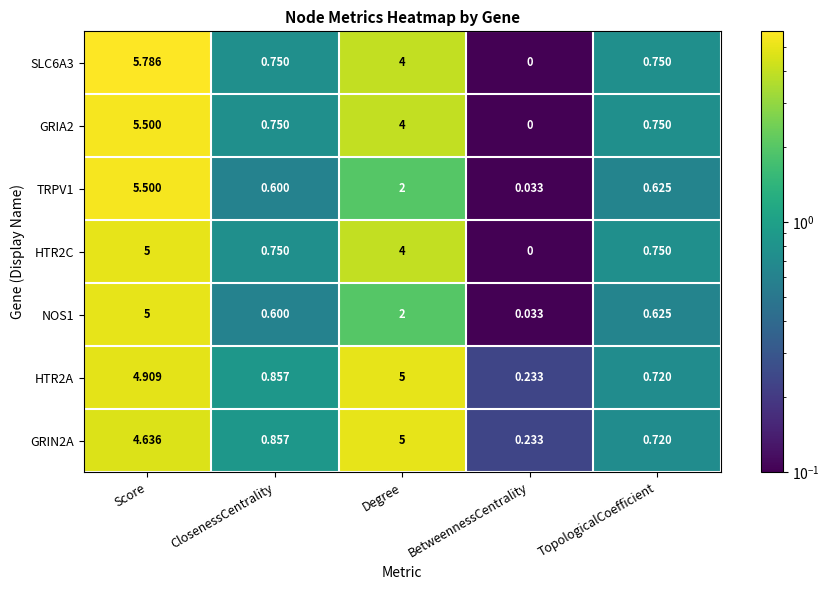

At which category is the sum across all series the highest?

Score